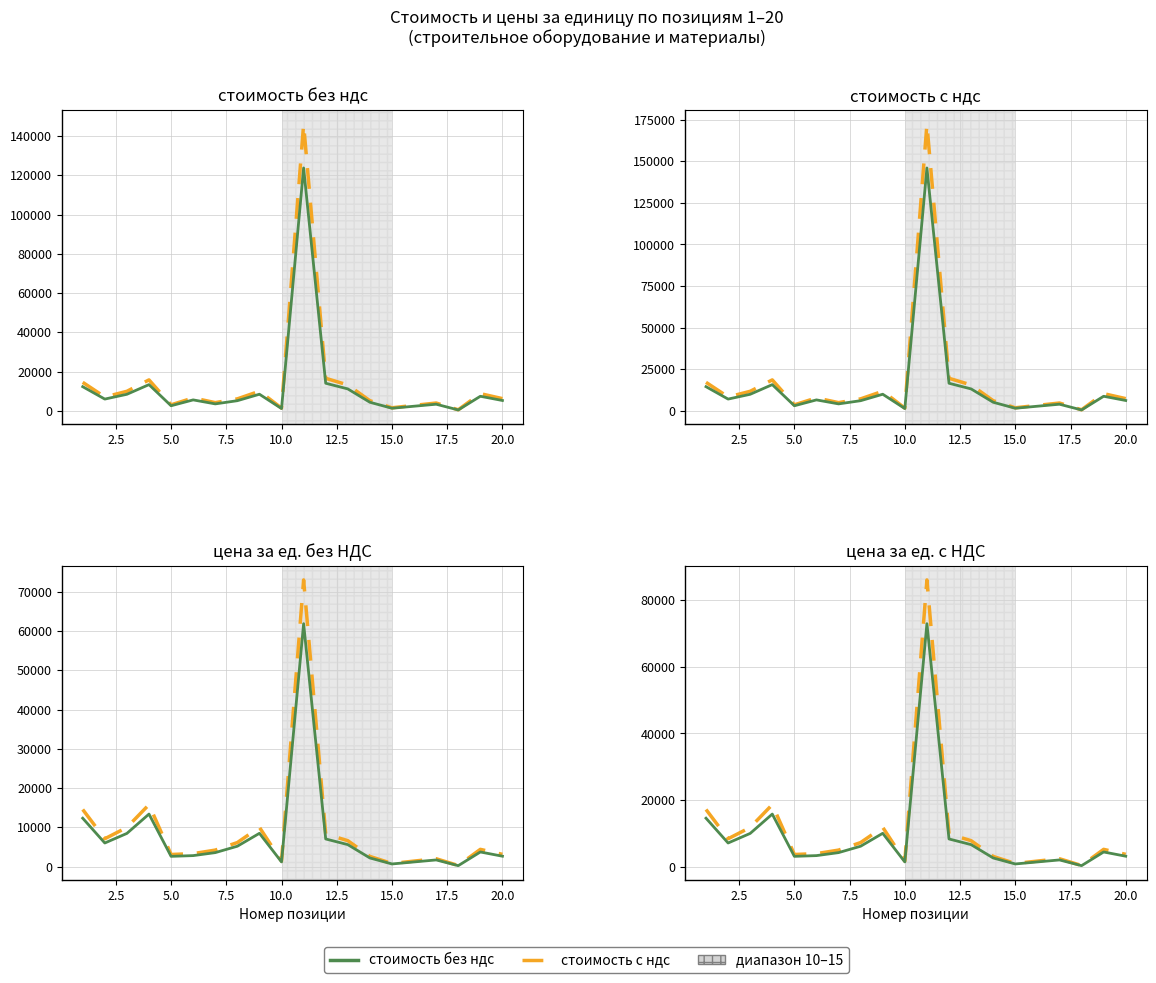

The стоимость без ндс series shows 11245.4 at 18. True or false?

False